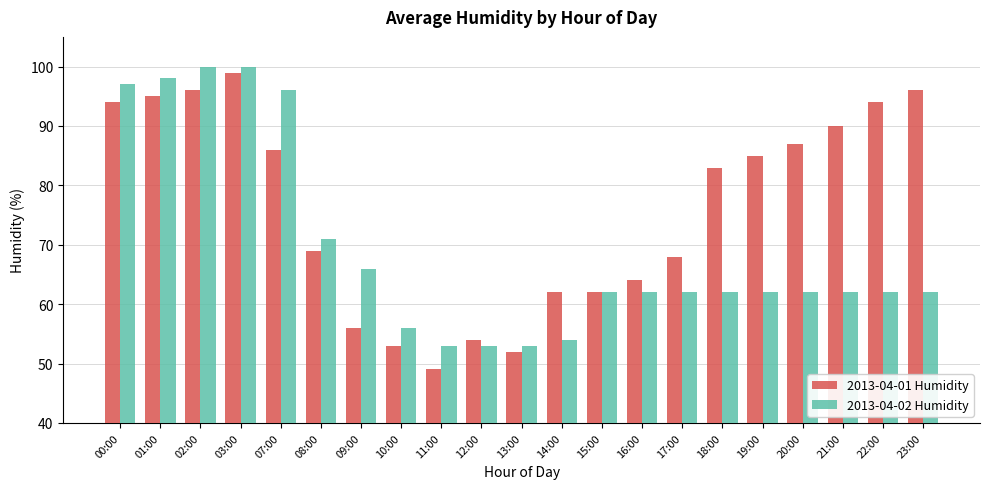

Which series has the largest range (max minus min)?

2013-04-01 Humidity